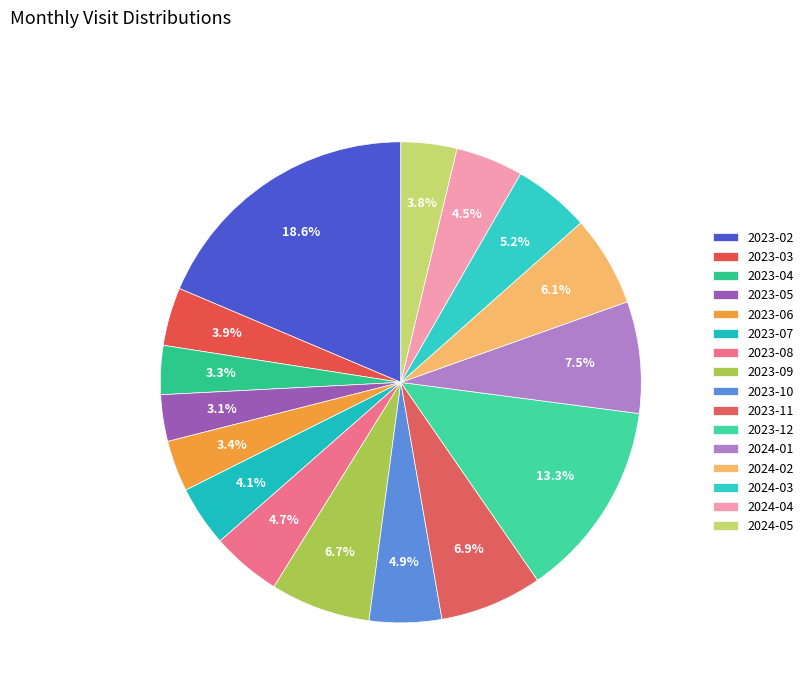

Is the sum of 2023-02 and 2024-01 greater than half?

No